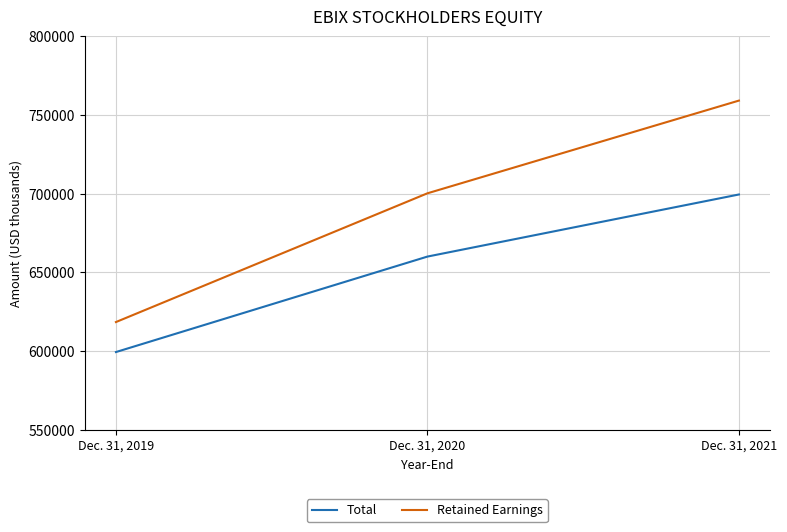

The value of Retained Earnings at Dec. 31, 2019 is 198769. True or false?

False